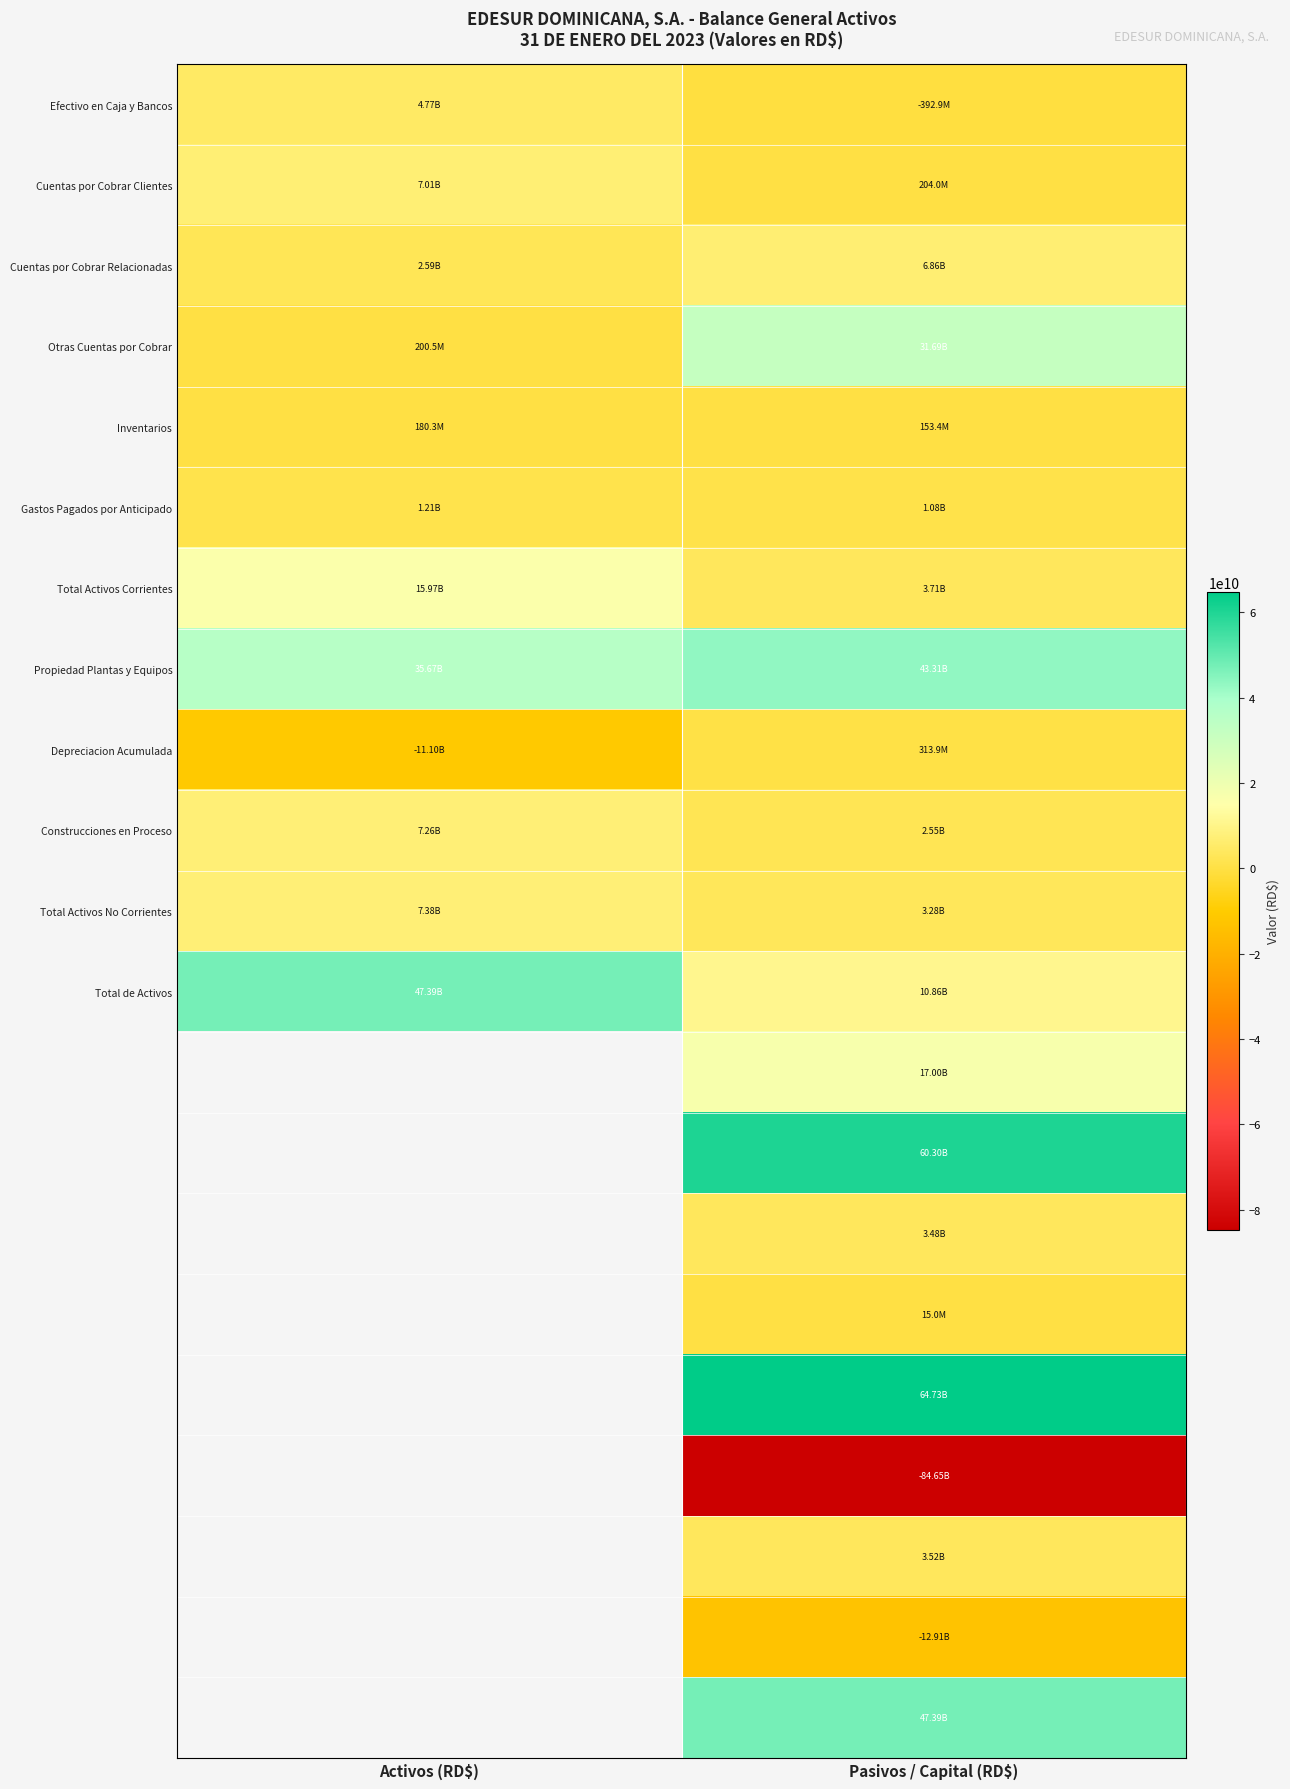

What is the average value of the Cuentas por Cobrar Clientes series?

3608704589.2